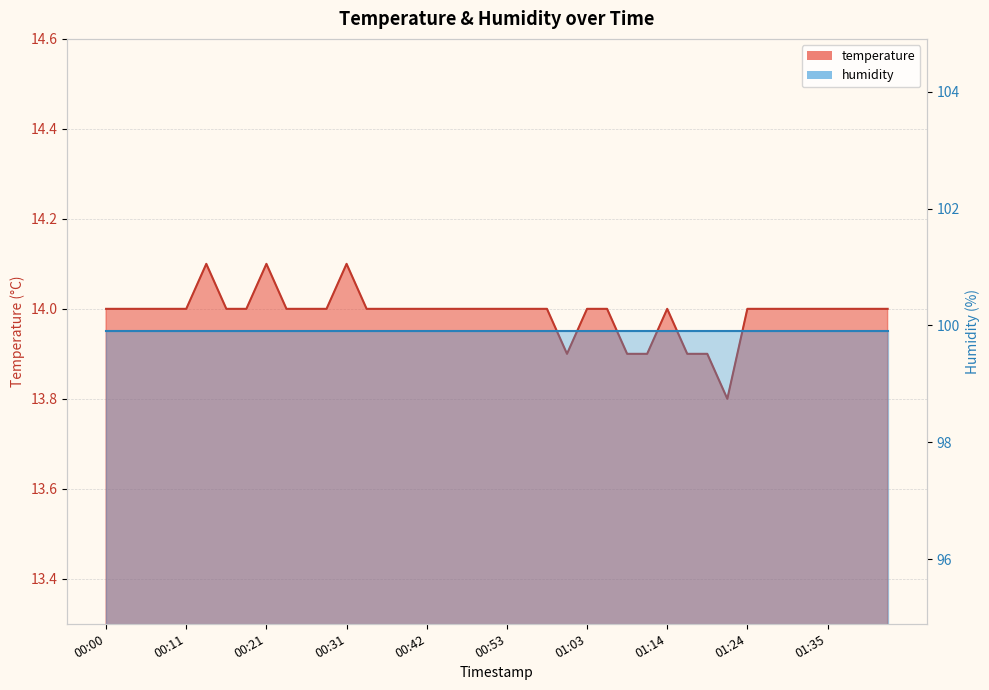

True or false: there are more than 2 points higher than both neighbors.

True